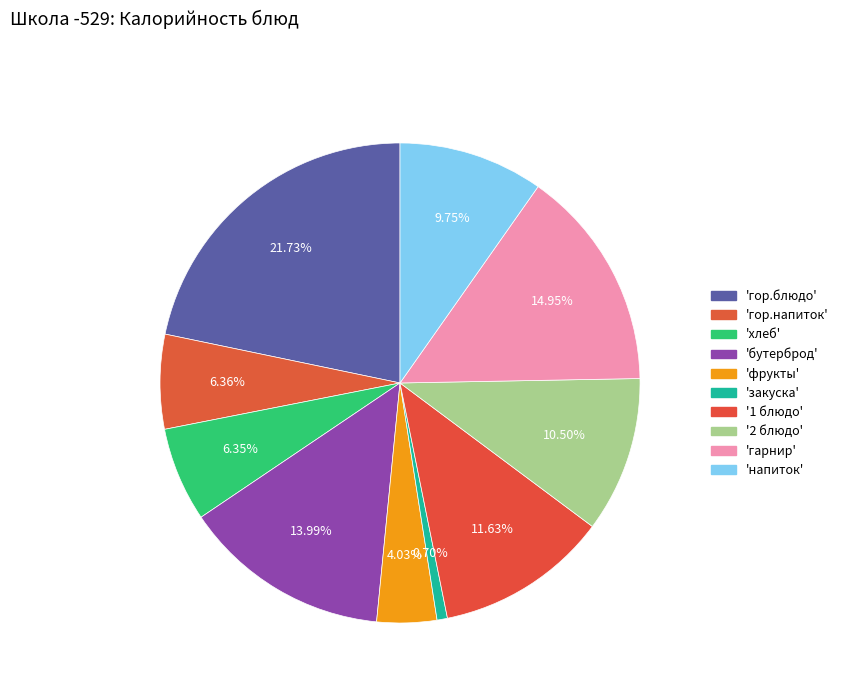

Does any single category account for the majority?

No